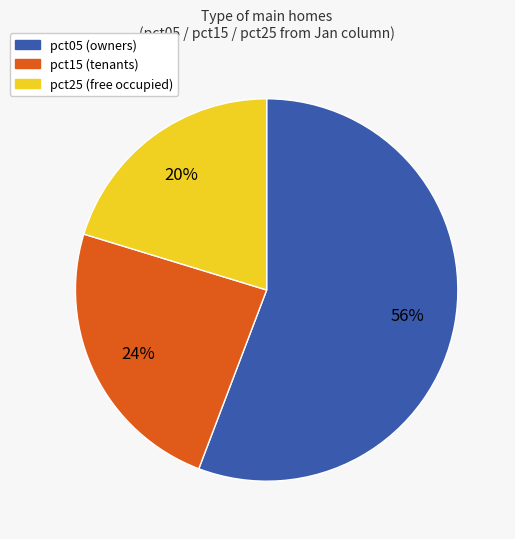

Count the number of slices in the pie.

3